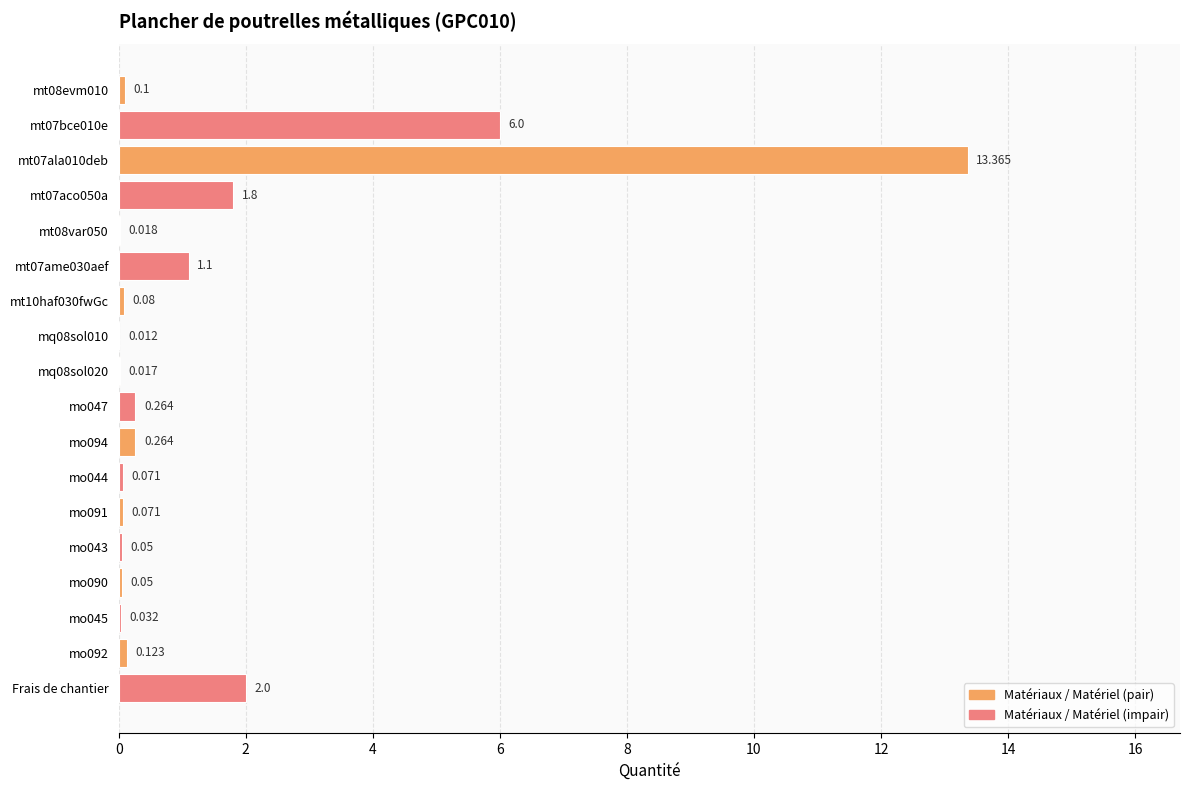

Which has a higher value, mo092 or Frais de chantier?

Frais de chantier